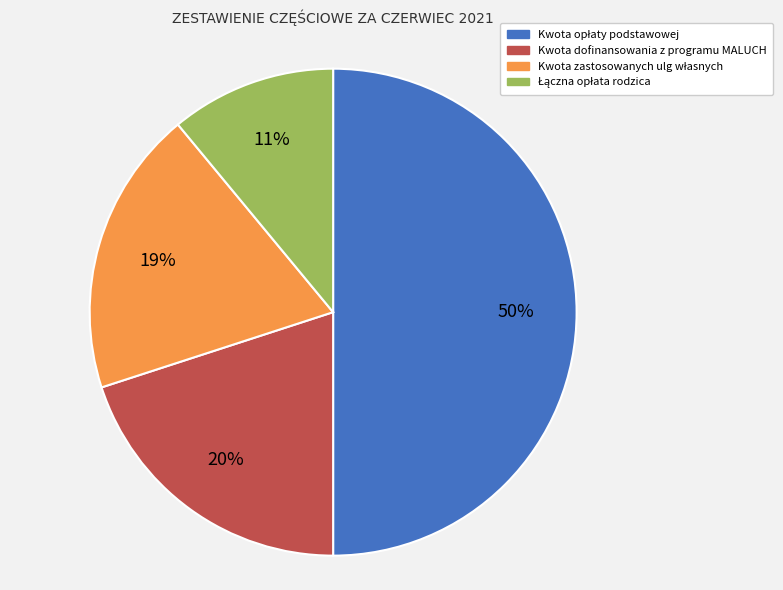

Count the number of slices in the pie.

4